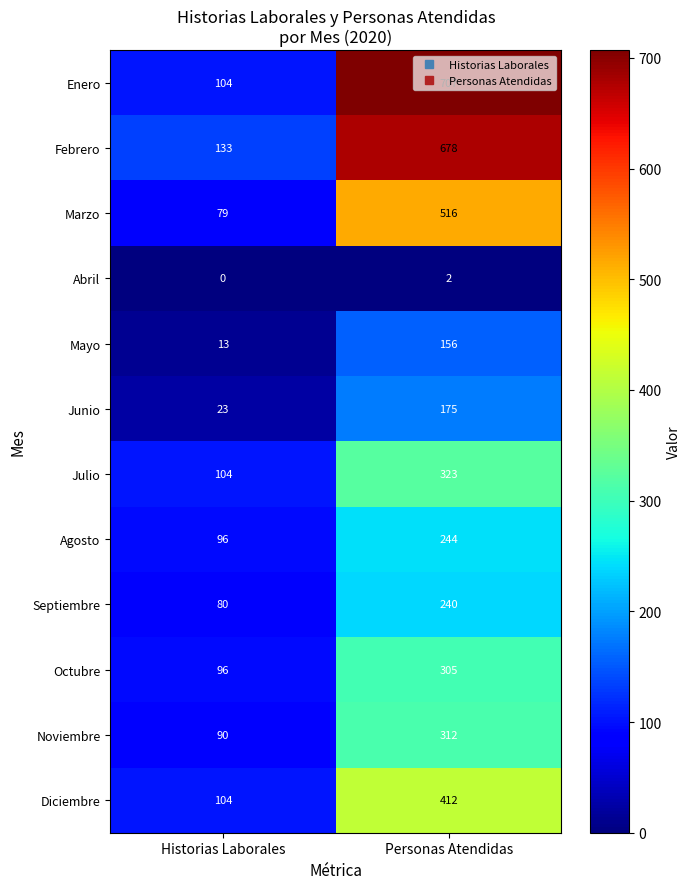

At which category does the chart reach its minimum across all series?

Historias Laborales